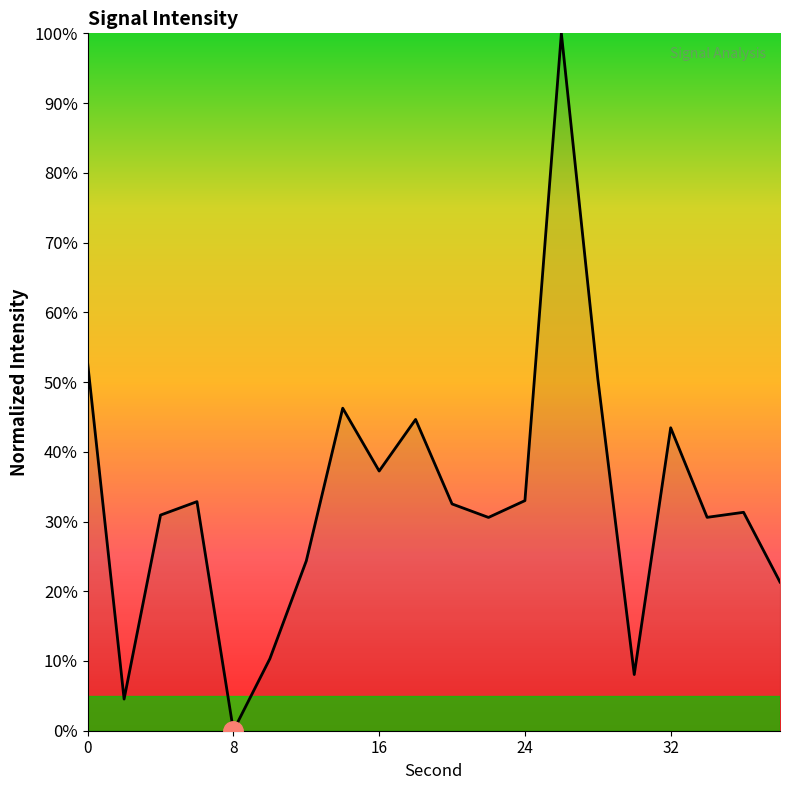

What is the maximum value shown in the chart?

100.0